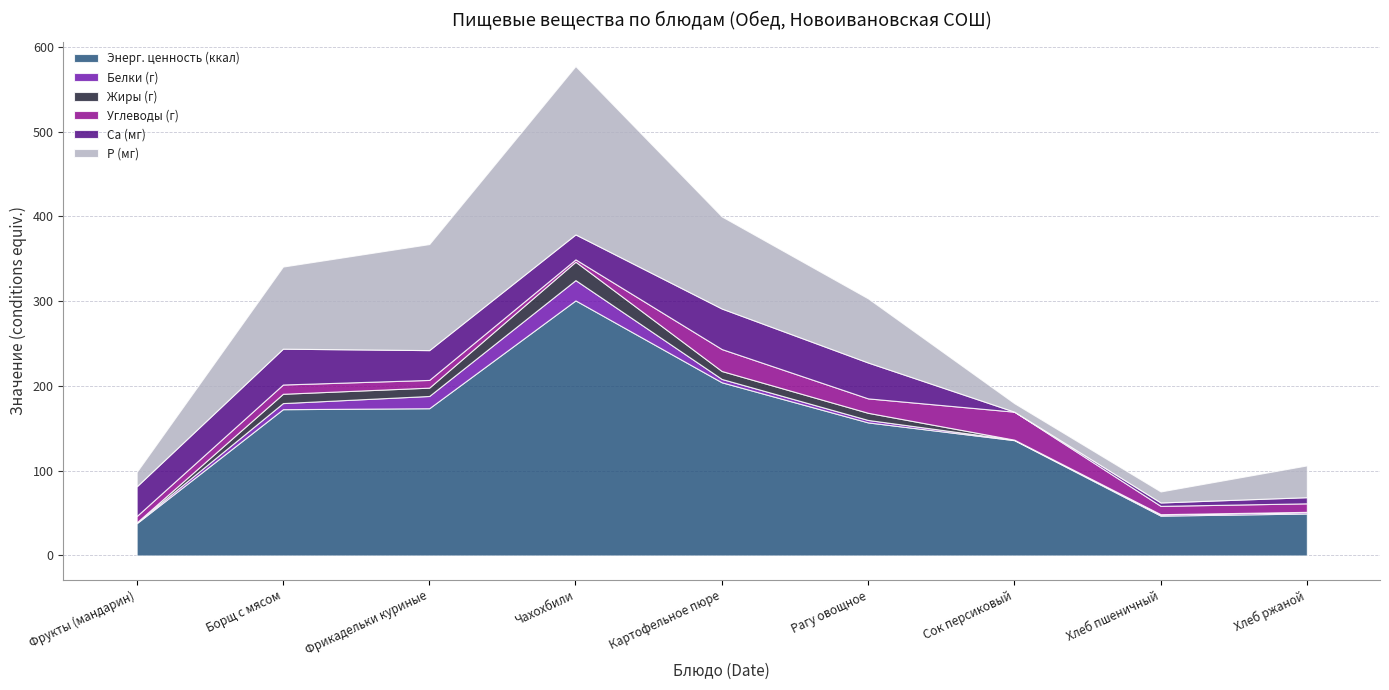

Where do Жиры (г) and Белки (г) first cross each other?

Фрукты (мандарин) and Борщ с мясом